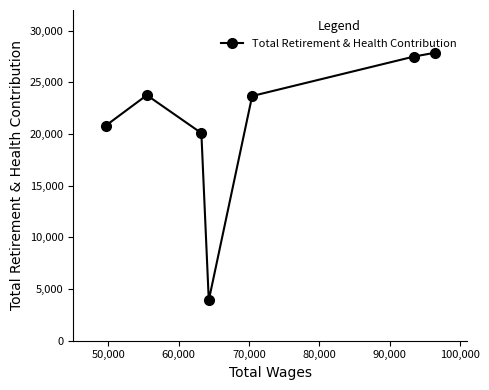

What is the difference between the second highest and second lowest values?

7411